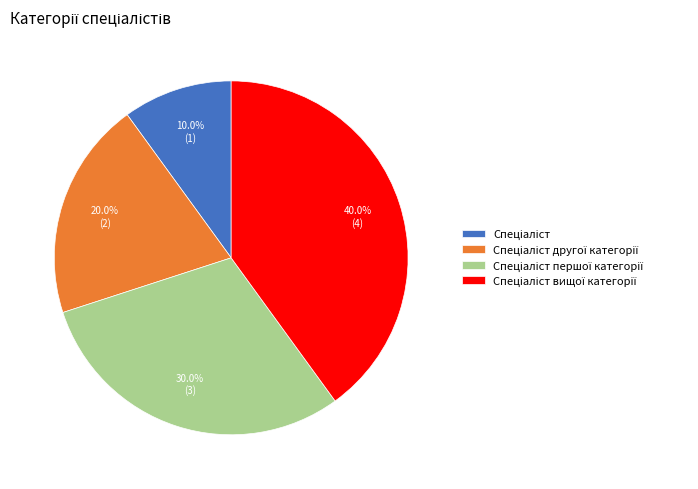

Does any single category account for the majority?

No